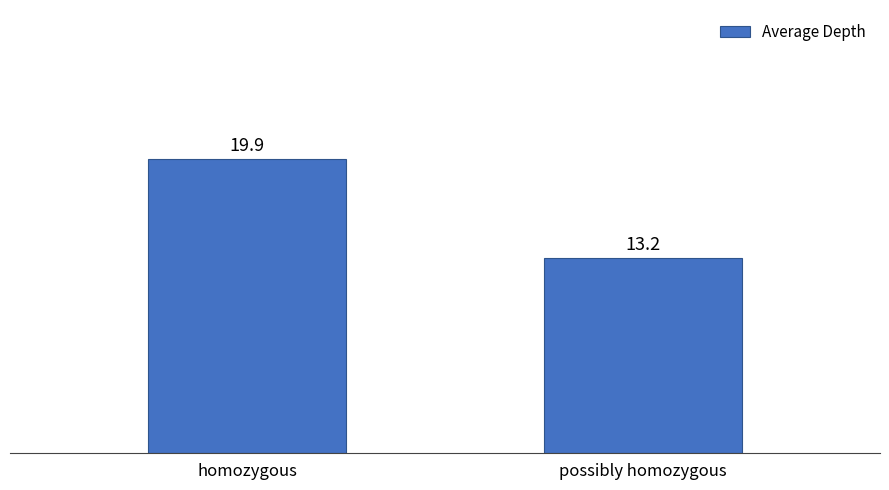

Reading right to left, transcribe all the data shown in this chart.

possibly homozygous=13.2	homozygous=19.9